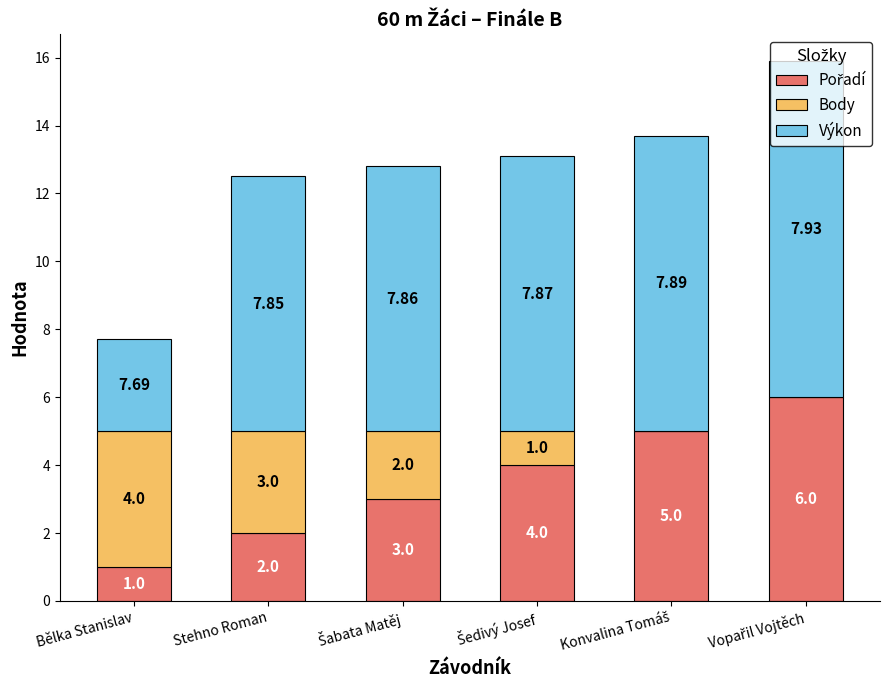

Count the number of categories in the chart.

6